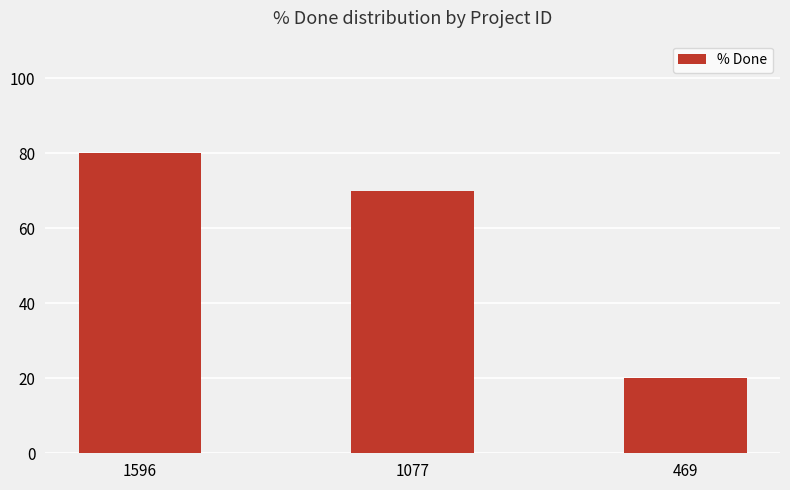

Rank the categories by value from lowest to highest.

469, 1077, 1596